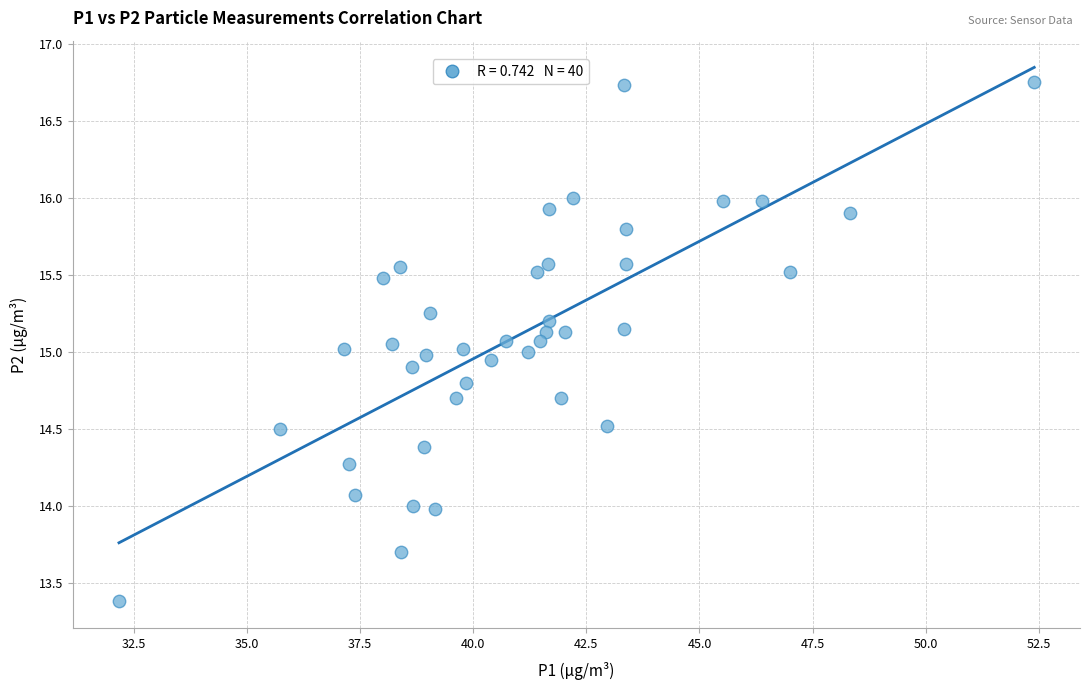

What is the range of X values (max minus min)?

20.2